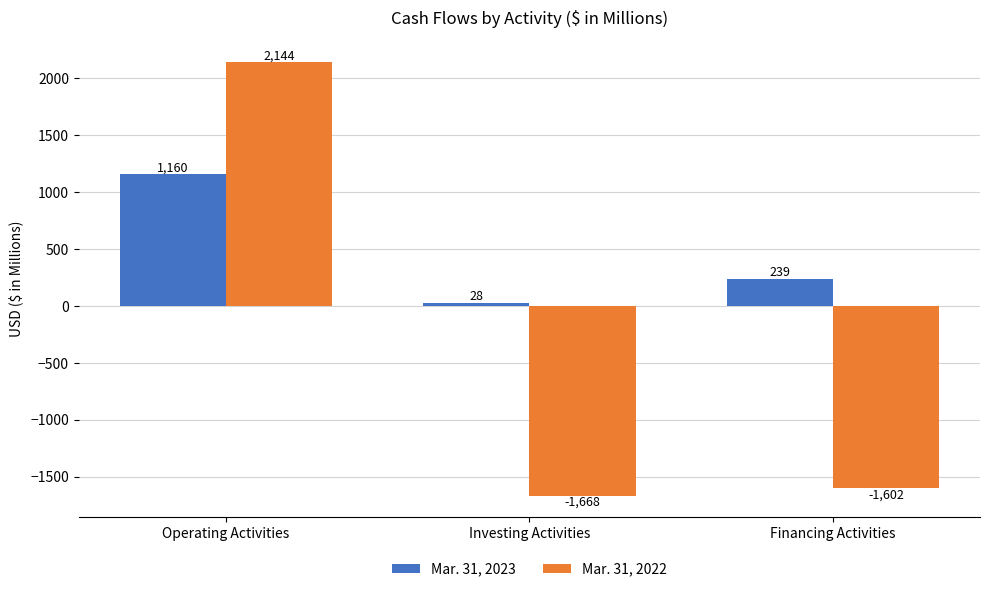

Reading left to right, list all the values displayed in this chart.

Mar. 31, 2023: 1160	28	239
Mar. 31, 2022: 2144	-1668	-1602